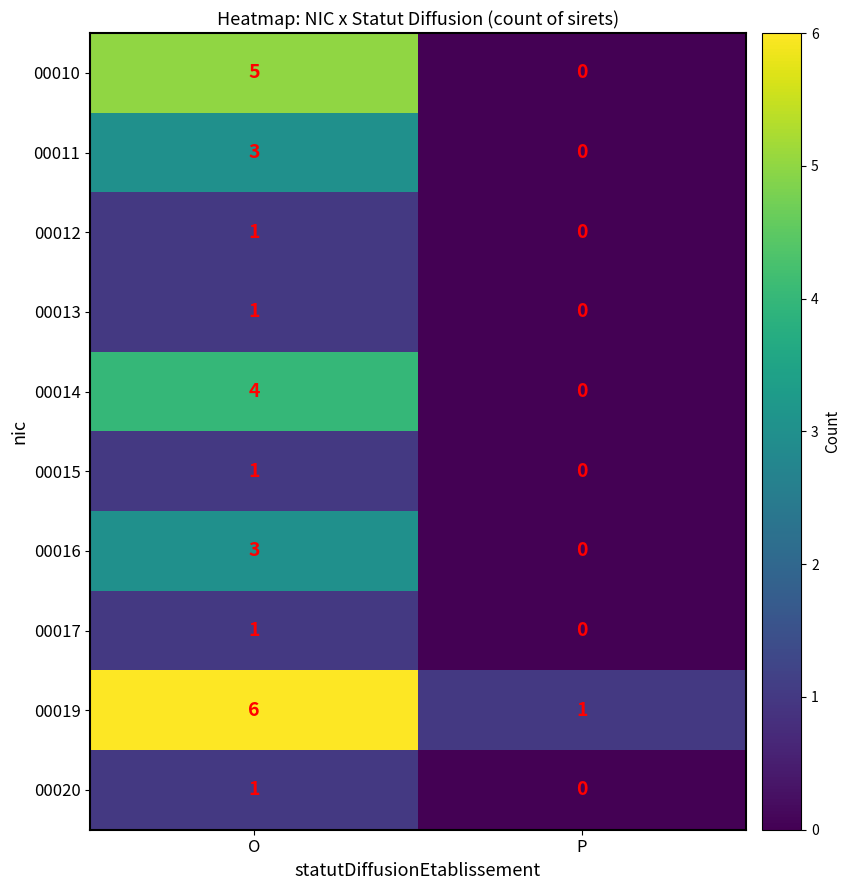

What is the sum of the 00019 values at O and P?

7